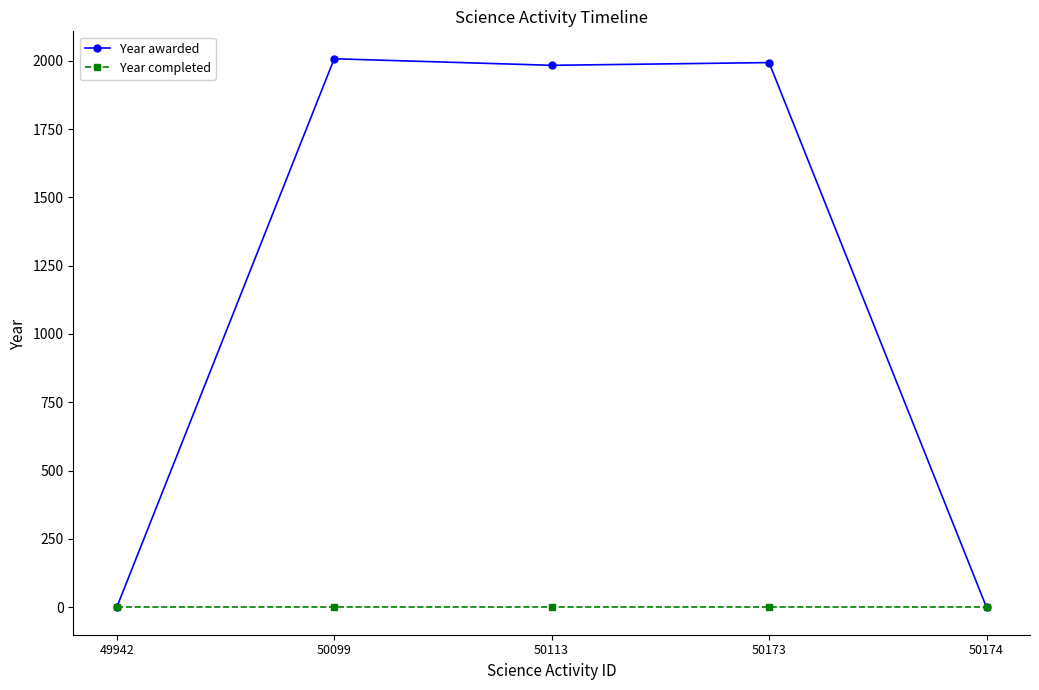

What is the highest value of the Year awarded series?

2007